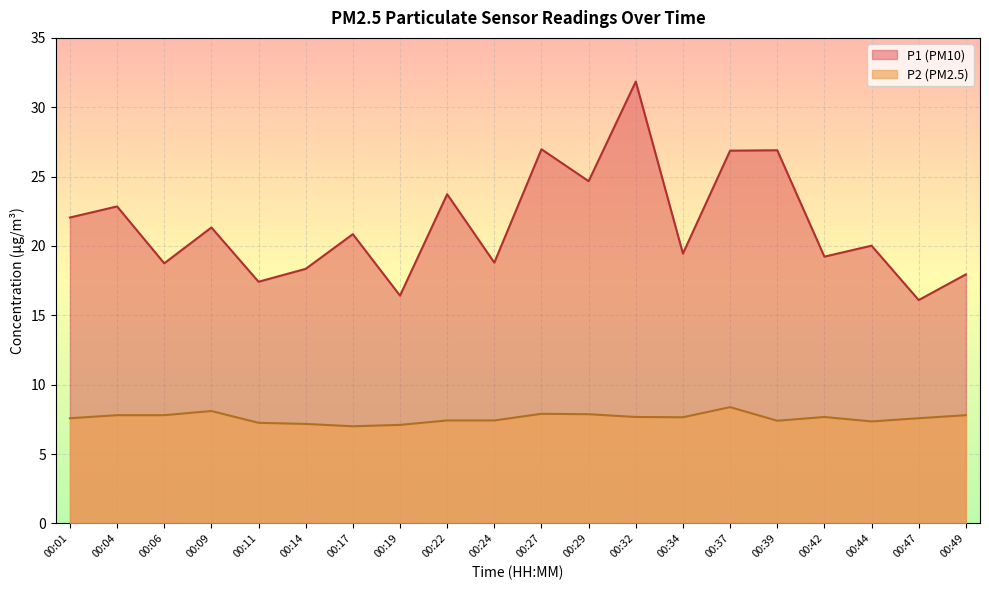

How many lines are shown in the chart?

2